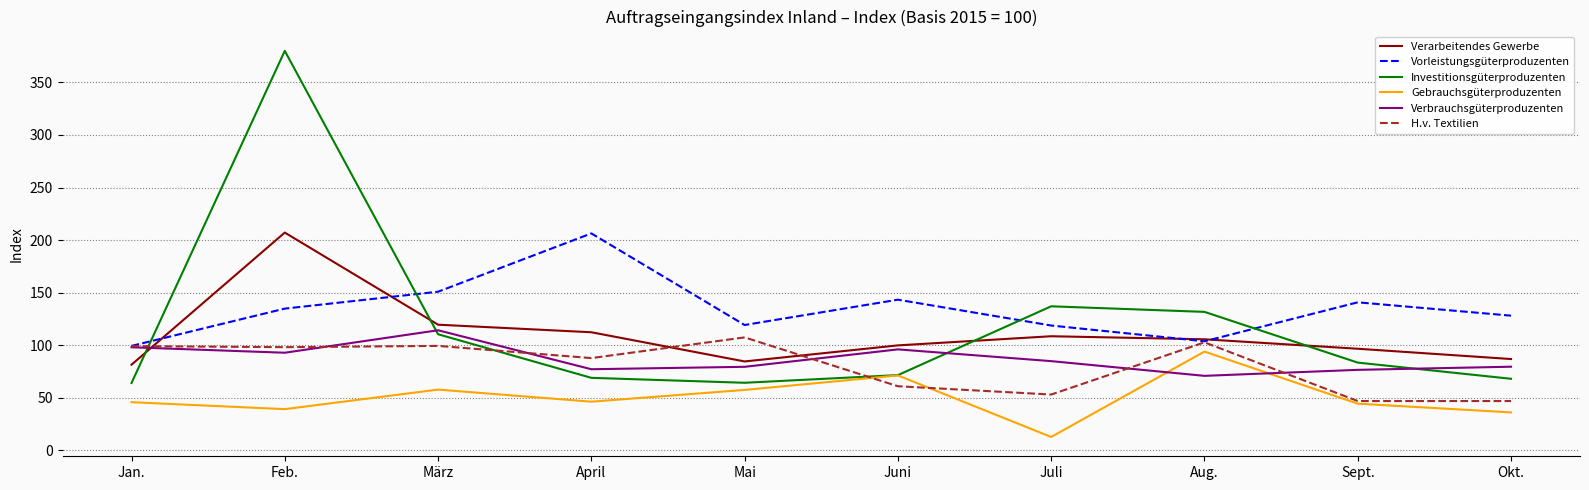

Which category has the highest value in the Vorleistungsgüterproduzenten series?

April